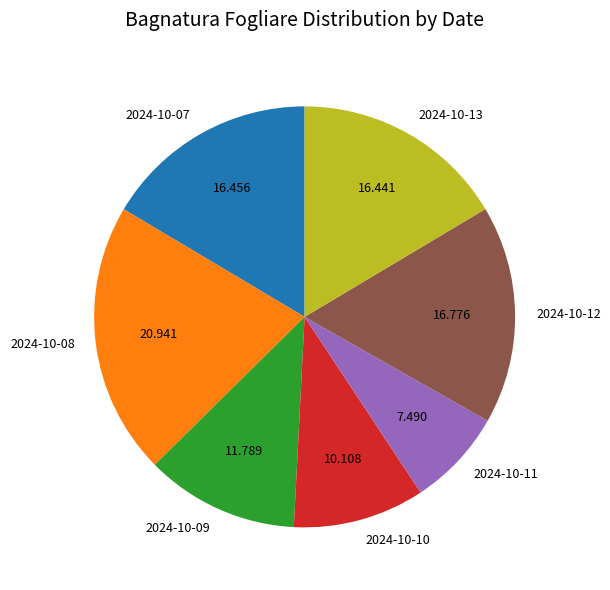

Is the sum of 2024-10-13 and 2024-10-07 greater than half?

No